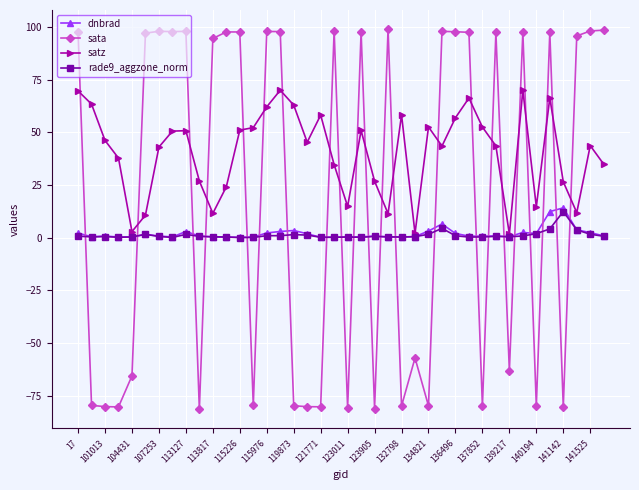

Which series has the largest range (max minus min)?

sata